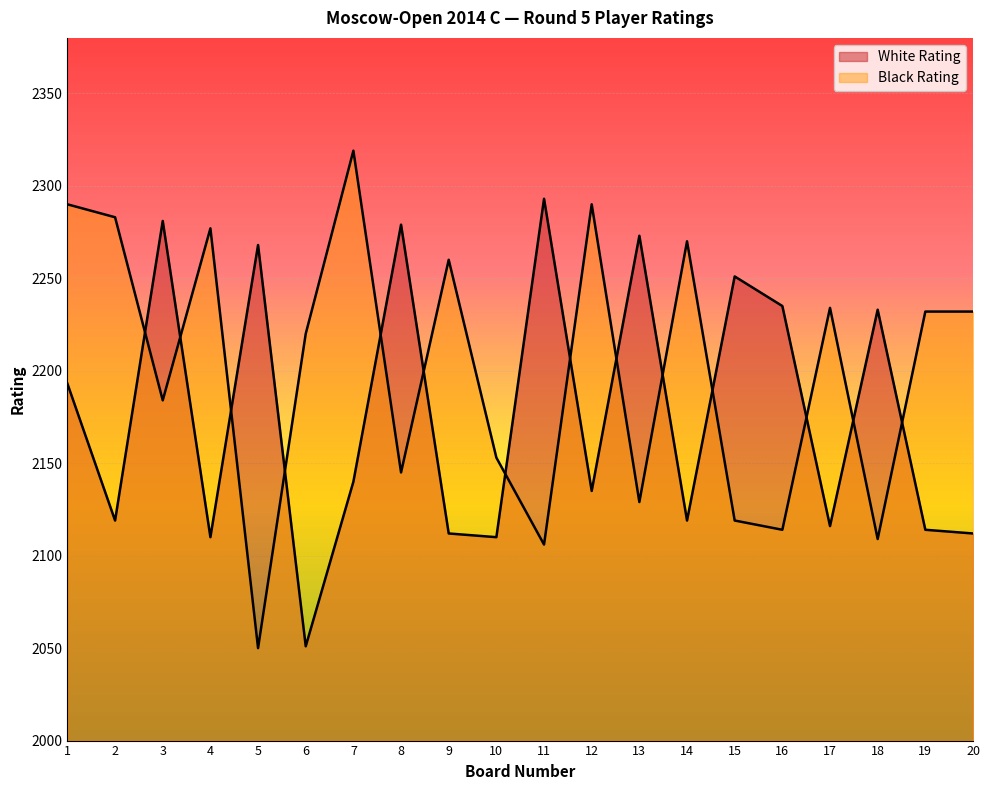

Which series has the largest range (max minus min)?

Black Rating